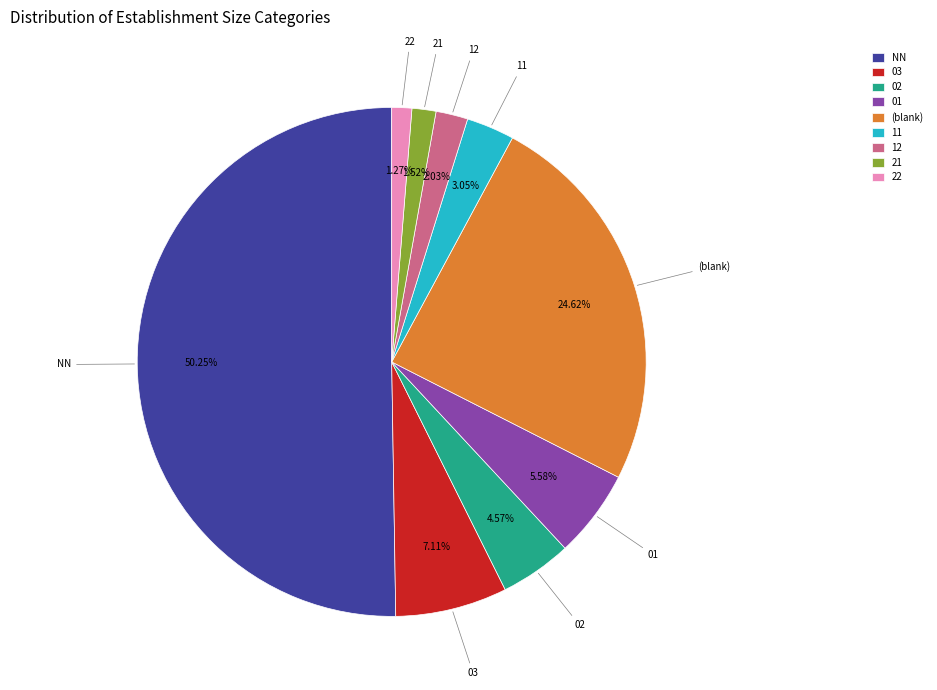

True or false: NN accounts for 50% of the total.

True